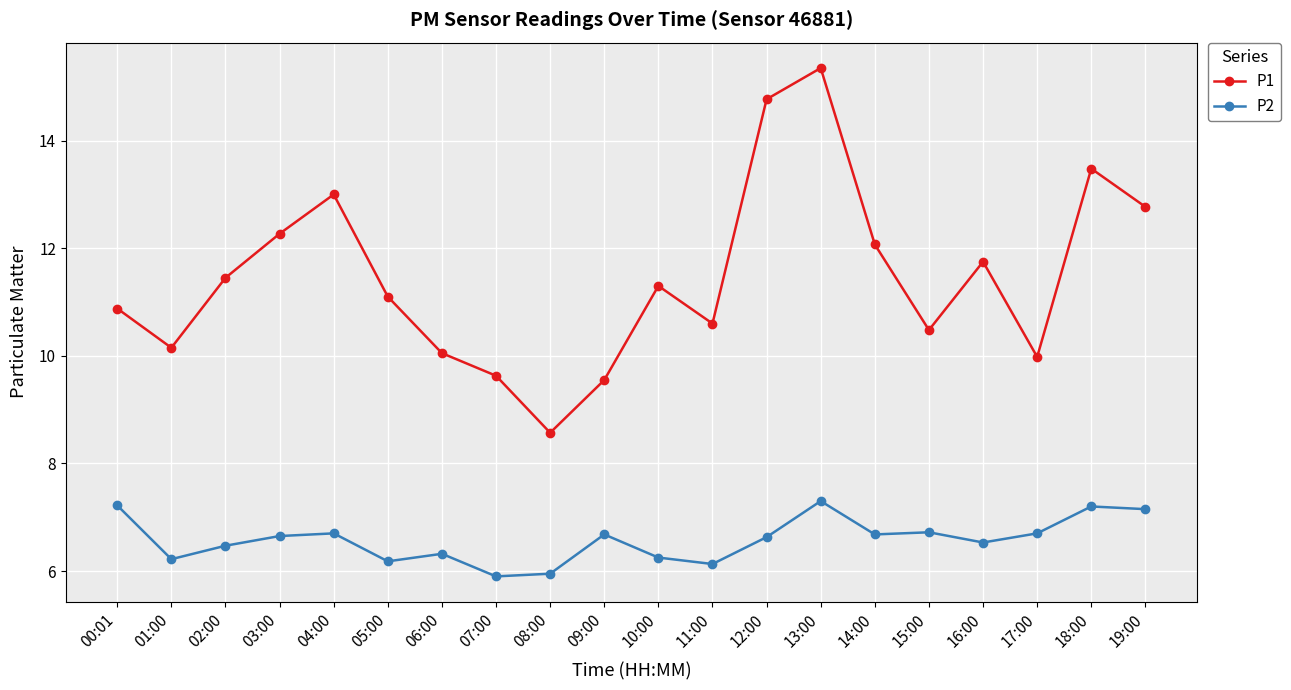

What is the value of the P2 point at the 16th from the left?

6.7